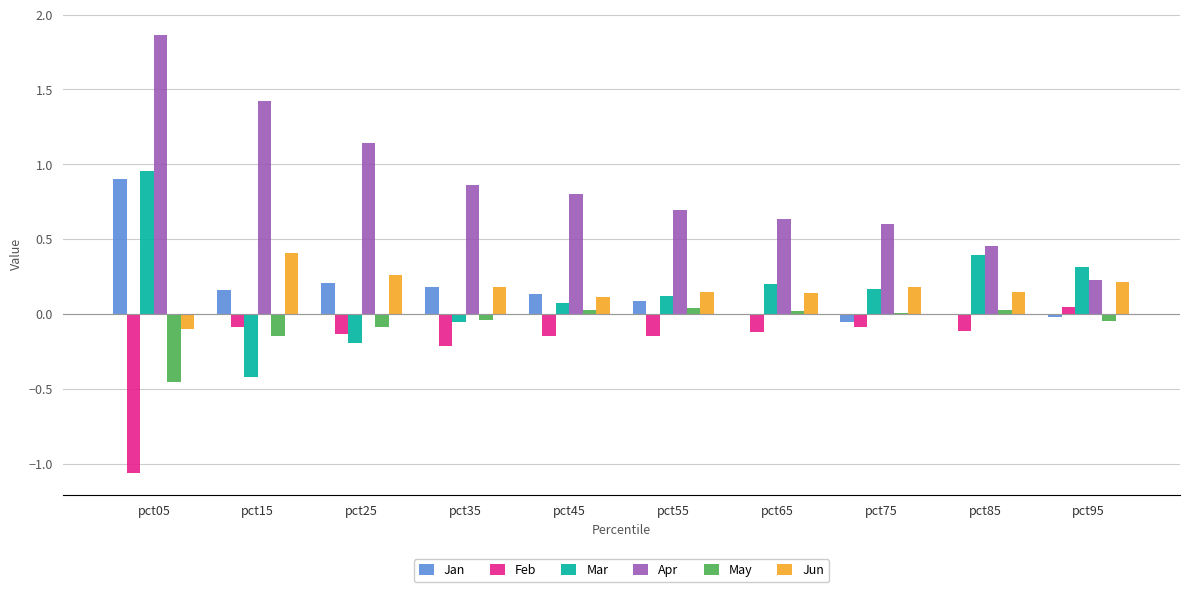

Which series has the largest total across all categories?

Apr